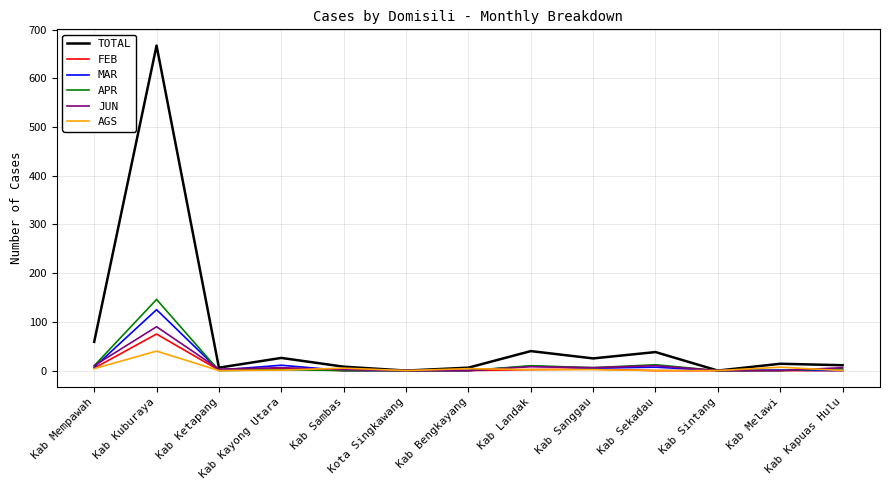

Which series has the widest spread of values?

TOTAL